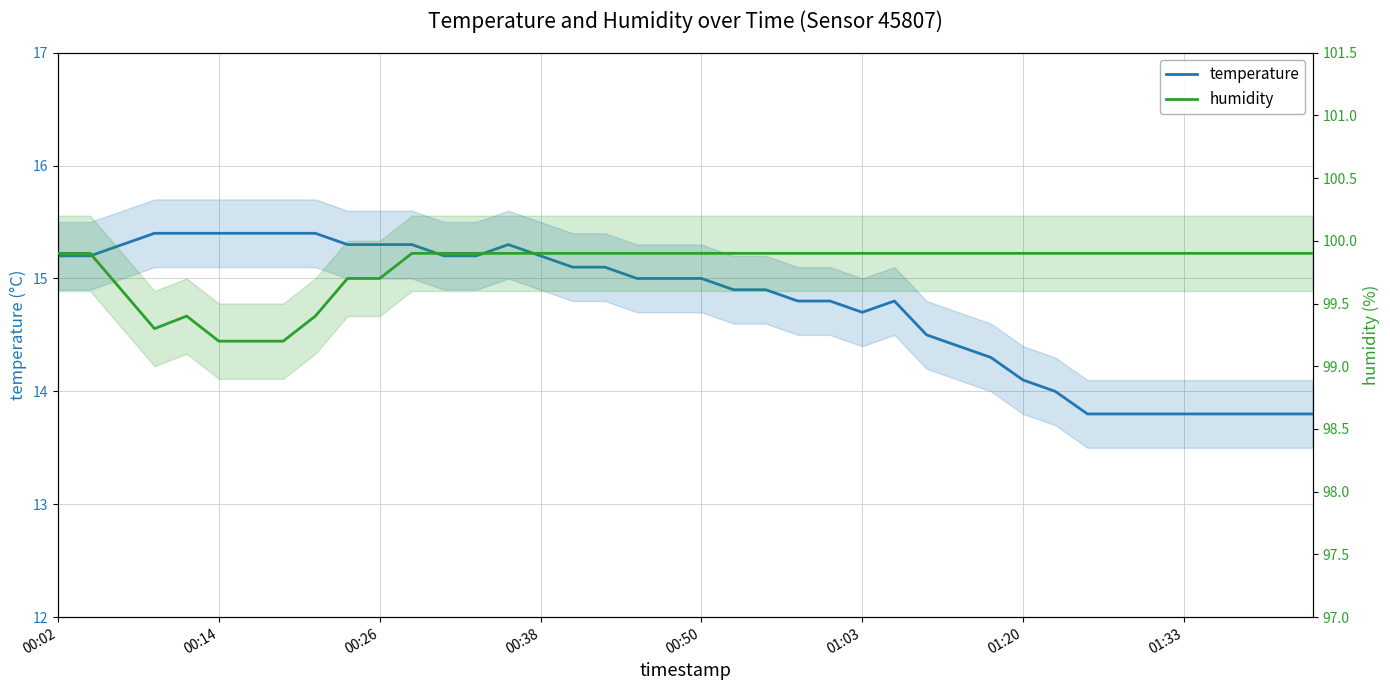

Is it true that humidity equals 99.9 at 21?

True